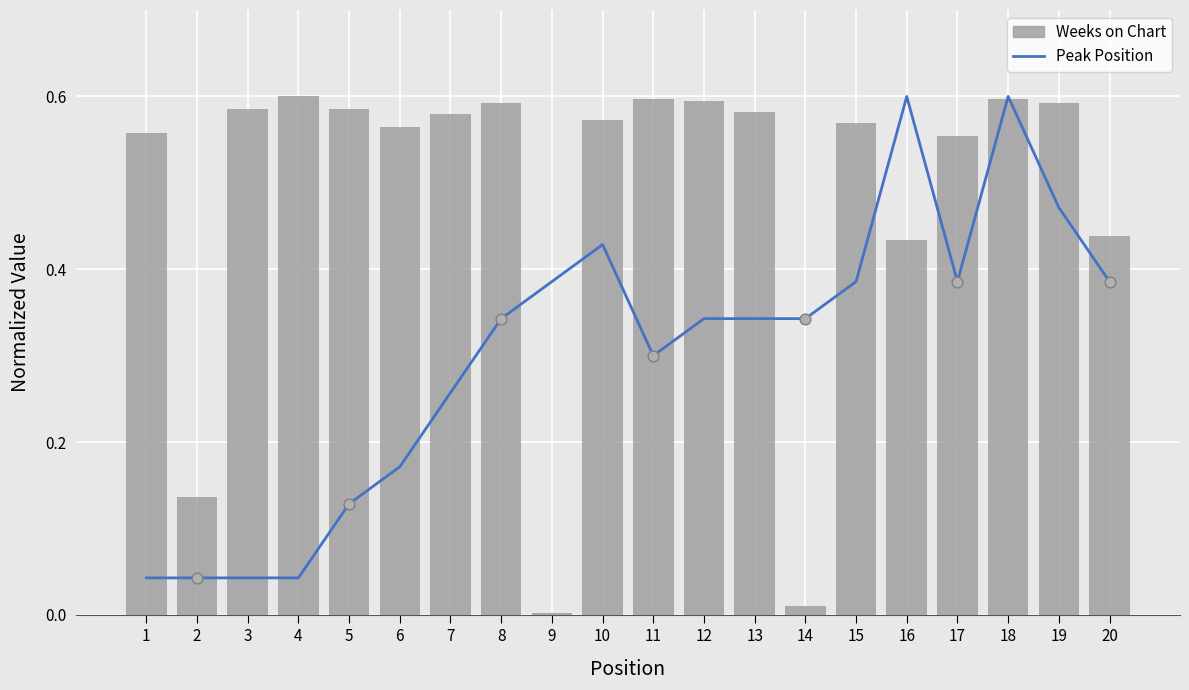

What are all the series names shown in the legend?

Peak Position, Weeks on Chart